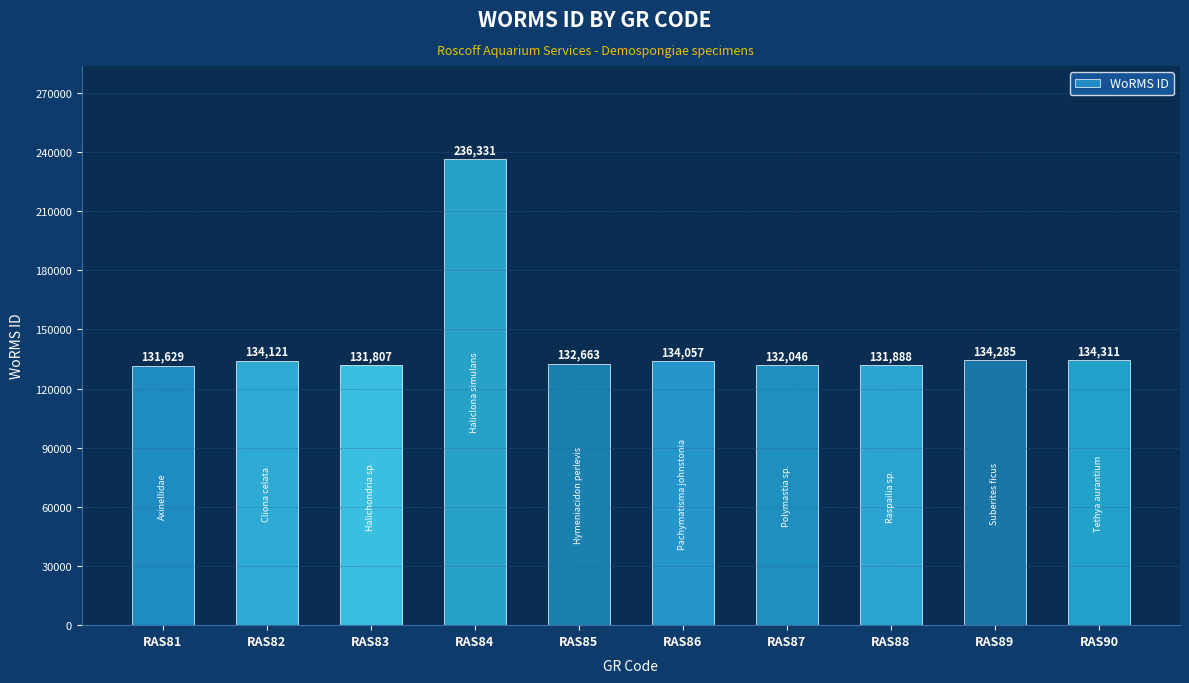

What value does the data have at RAS81, to the nearest 50?

131650